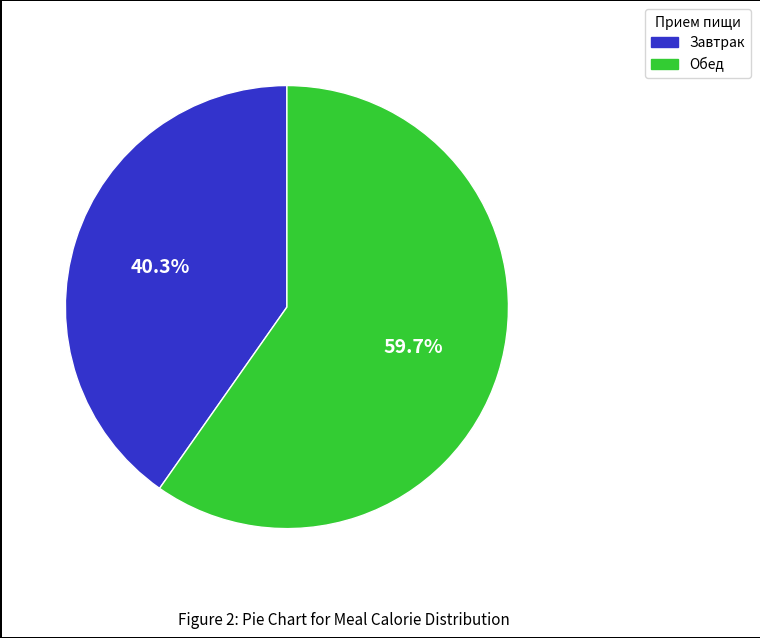

What percentage is NOT represented by Обед?

40.3%